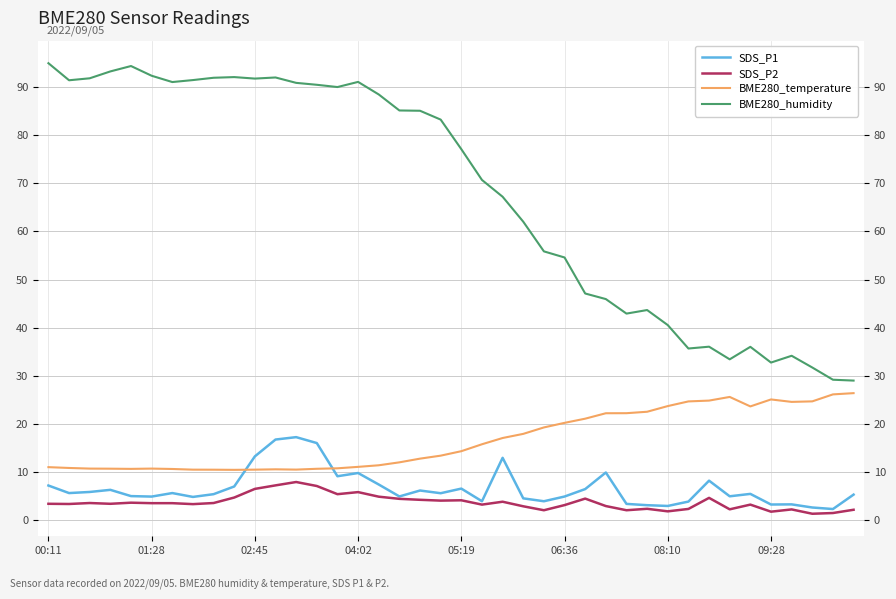

What is the greatest value displayed?

95.0